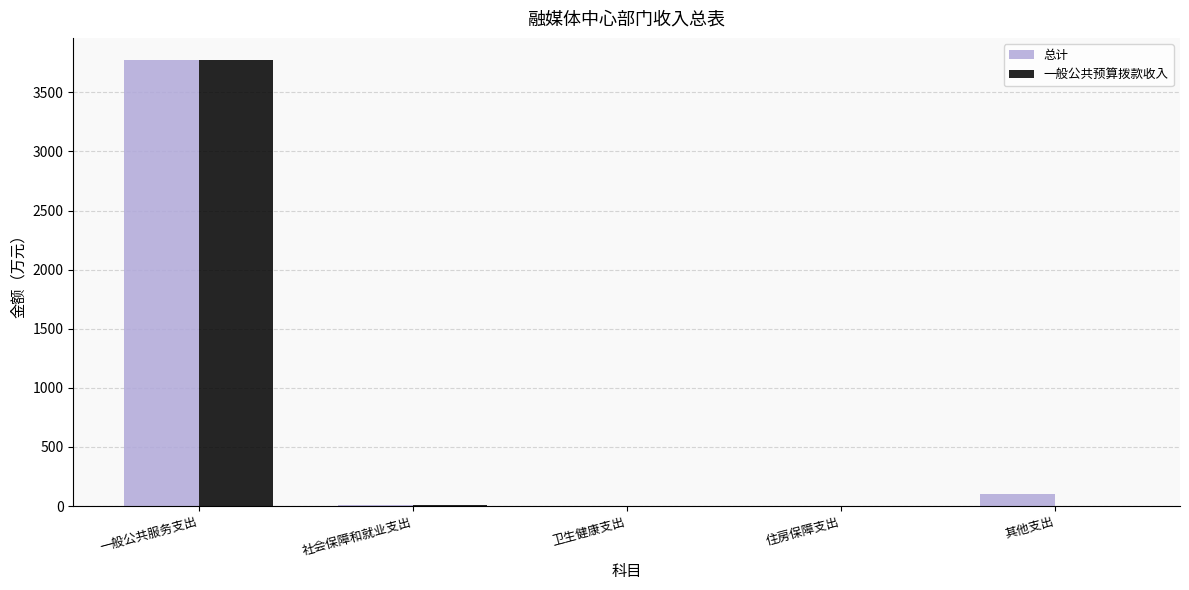

Is the value of 总计 at 一般公共服务支出 greater than the value of 一般公共预算拨款收入 at 卫生健康支出?

Yes